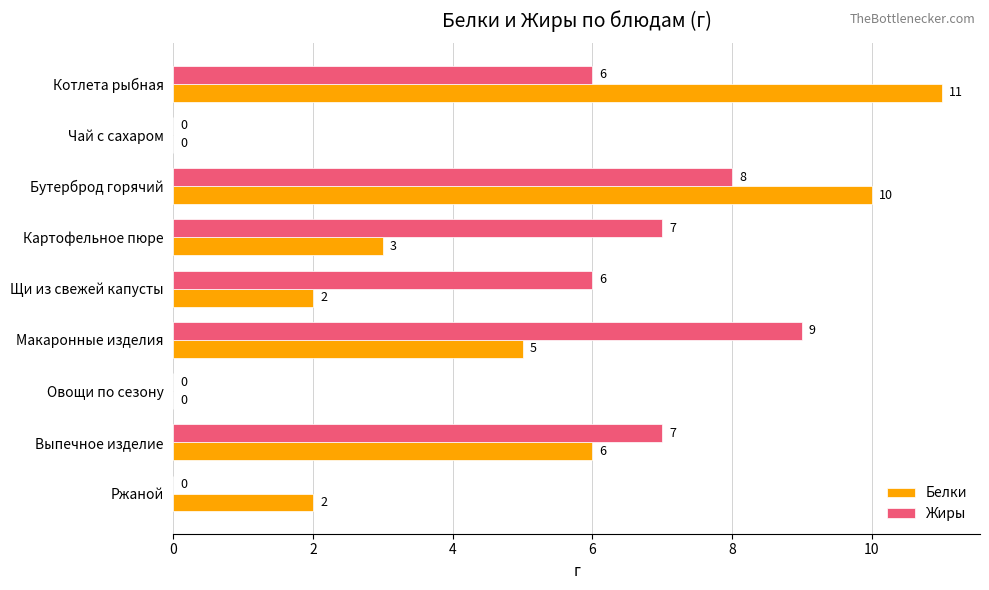

How many distinct data groups are displayed?

2